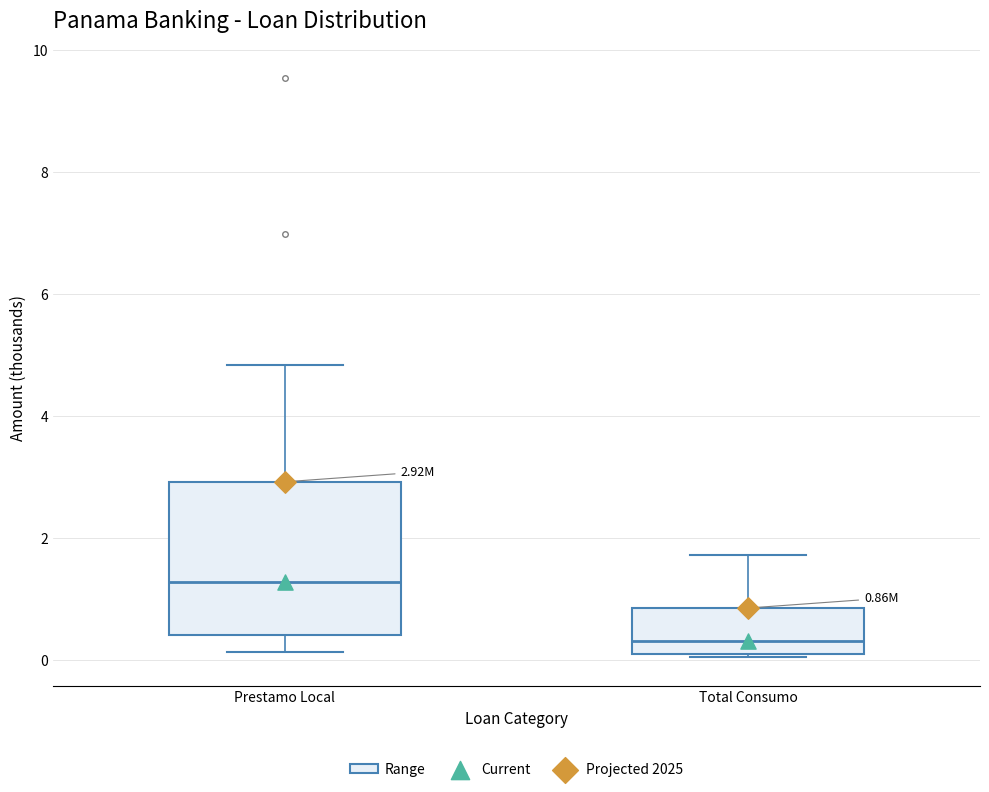

Which box is the tallest, from its lower edge to its upper edge?

Prestamo Local